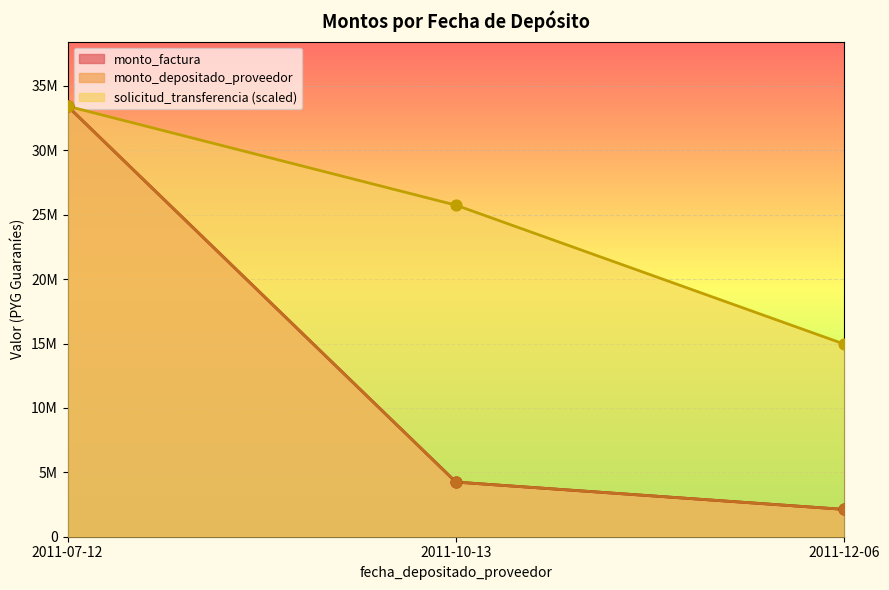

Is the value of monto_factura at 2011-07-12 greater than the value of solicitud_transferencia at 2011-10-13?

Yes